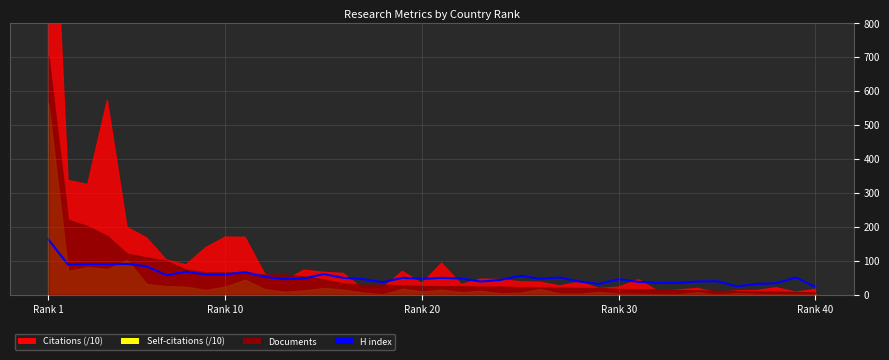

List the labels in order of value, smallest first.

39, 35, 28, 36, 37, 31, 32, 17, 30, 22, 27, 33, 34, 23, 12, 16, 29, 19, 25, 13, 21, 15, 18, 20, 26, 38, 11, 24, 6, 8, 9, 14, 10, 7, 5, Rank 10, Rank 30, Rank 20, Rank 40, Rank 1